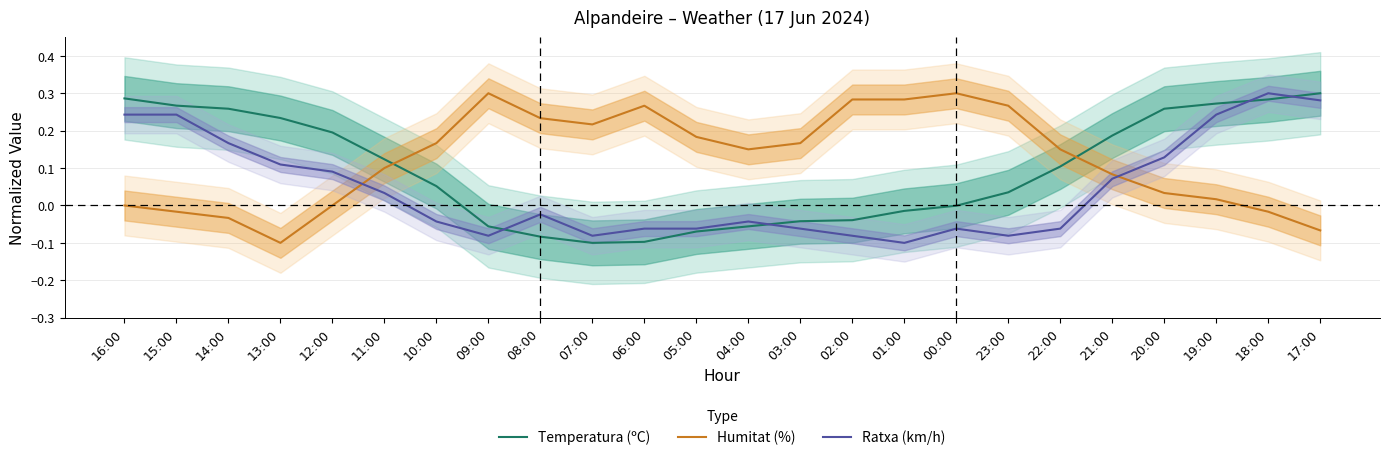

Count the number of categories in the chart.

24